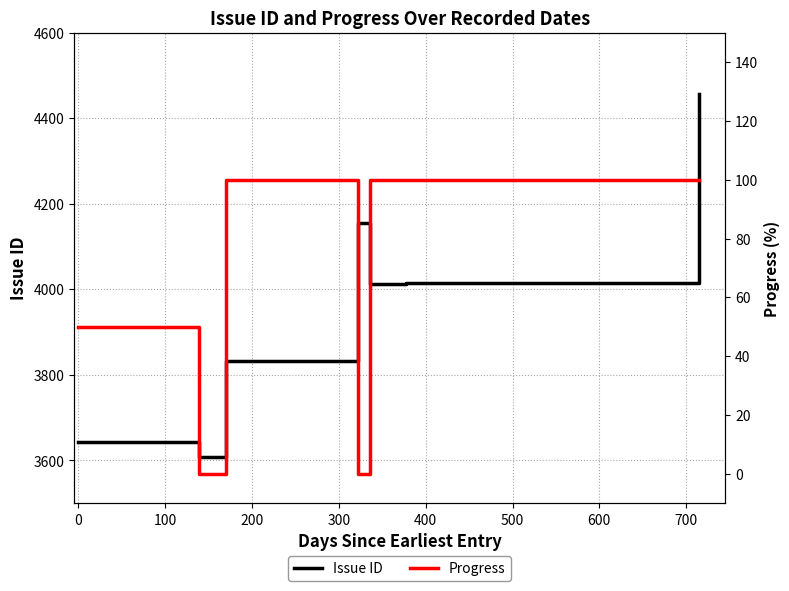

Between −100 and 500, which series saw the biggest shift?

Issue ID